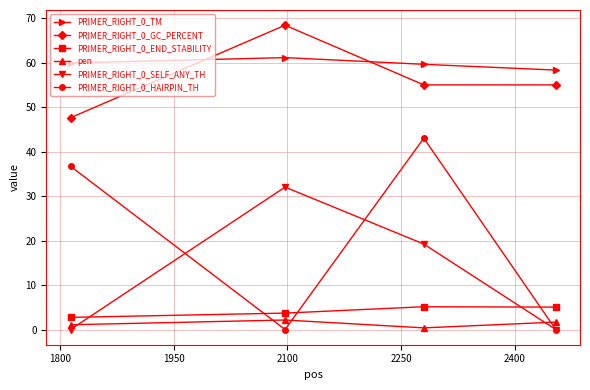

True or false: PRIMER_RIGHT_0_END_STABILITY and PRIMER_RIGHT_0_TM cross at least once.

False